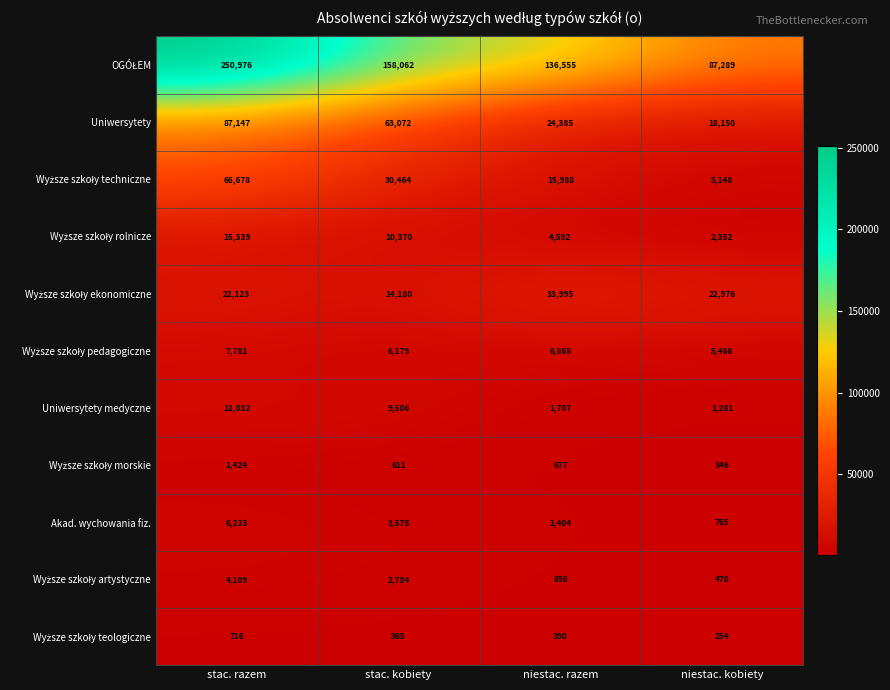

What is the total value across all series at stac. kobiety?

299168